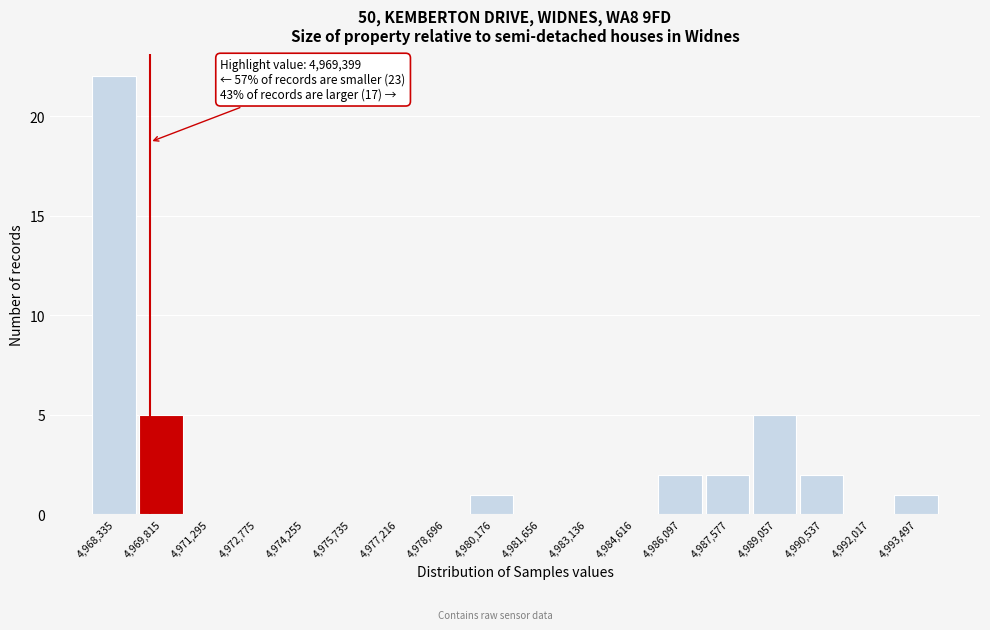

Over which range of the x-axis is the bar tallest?

4967600 to 4969000